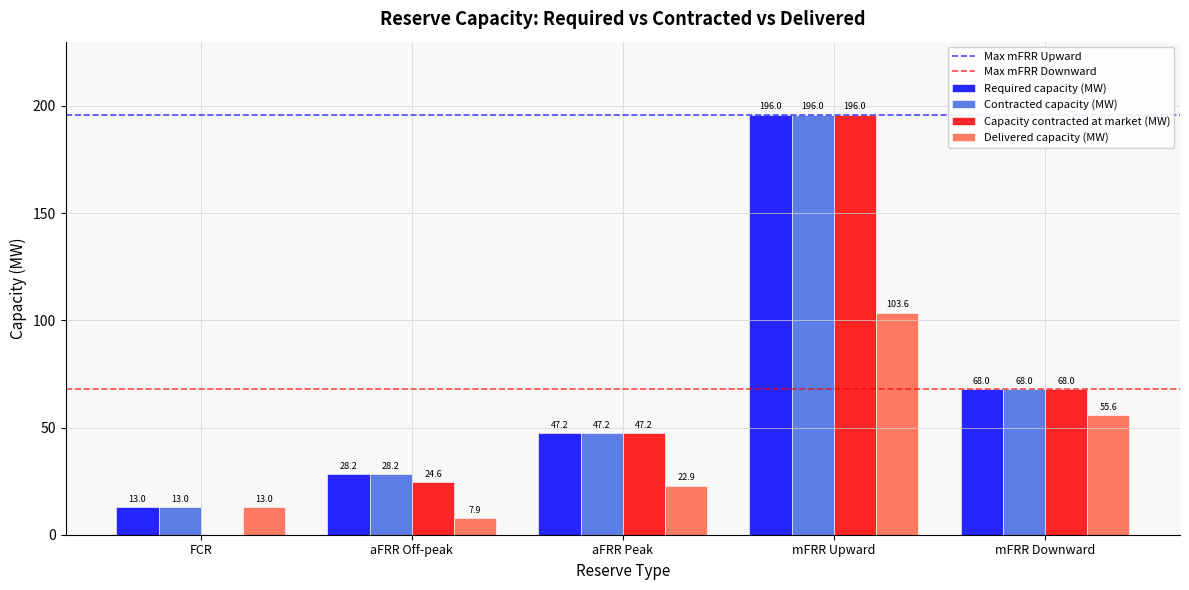

How many groups of bars are there?

5